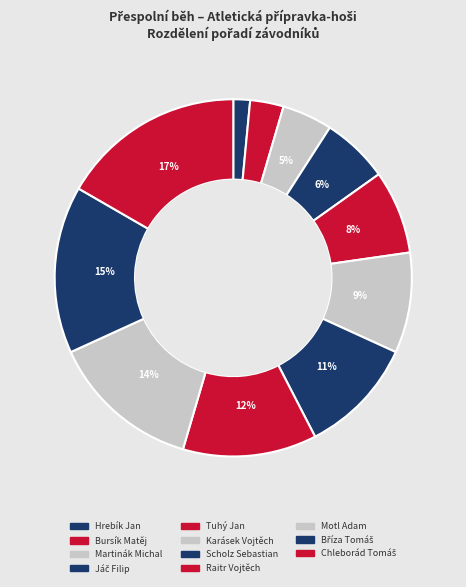

Rank the categories by value from highest to lowest.

Chleborád Tomáš, Bříza Tomáš, Motl Adam, Raitr Vojtěch, Scholz Sebastian, Karásek Vojtěch, Tuhý Jan, Jáč Filip, Martinák Michal, Bursík Matěj, Hrebík Jan